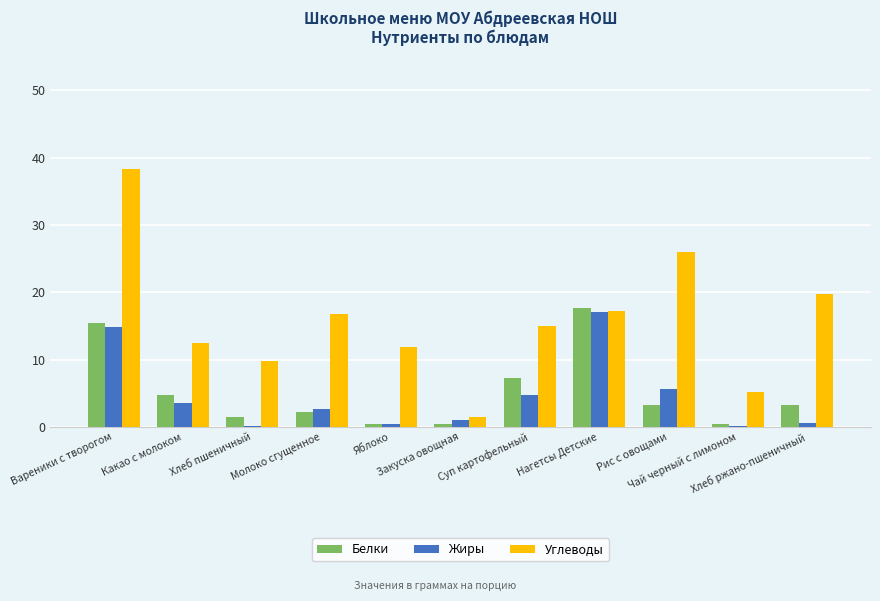

Is the value of Углеводы at Какао с молоком greater than the value of Белки at Рис с овощами?

Yes